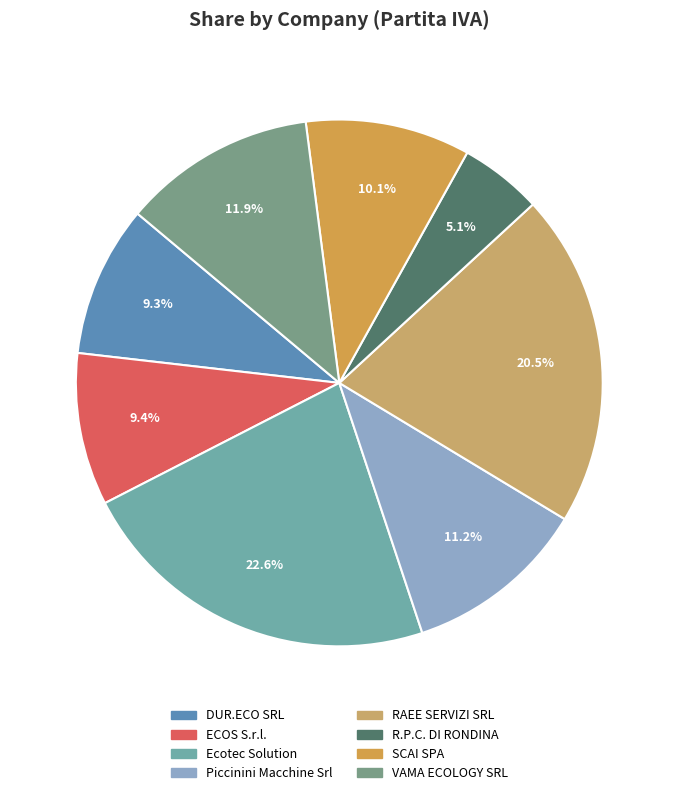

To the nearest percent, what is the difference between the largest and smallest slice percentages?

17%